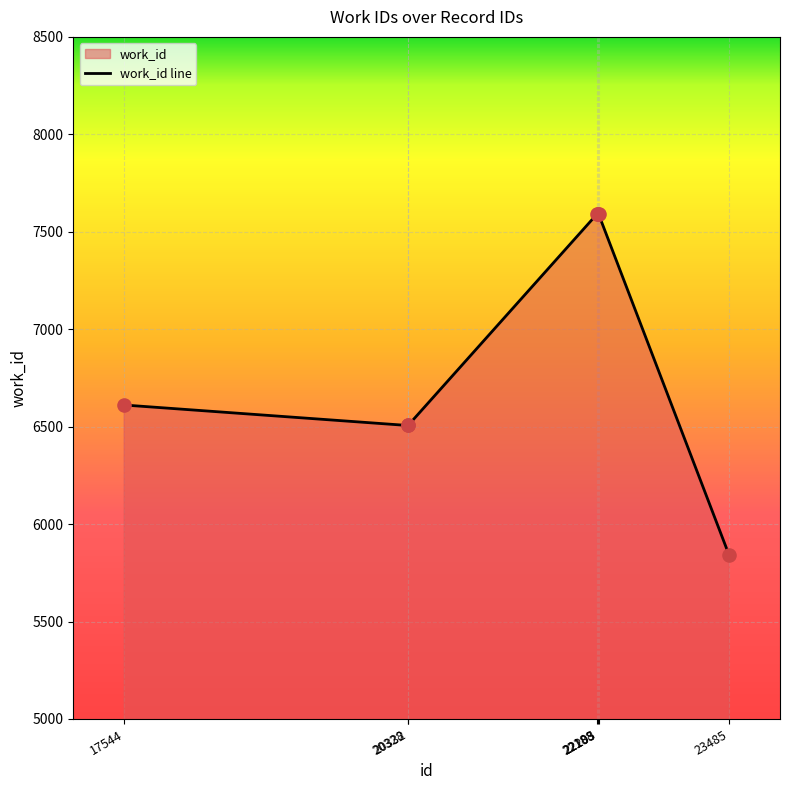

Approximately how many times larger is the value at 20328 compared to 20332?

1.0